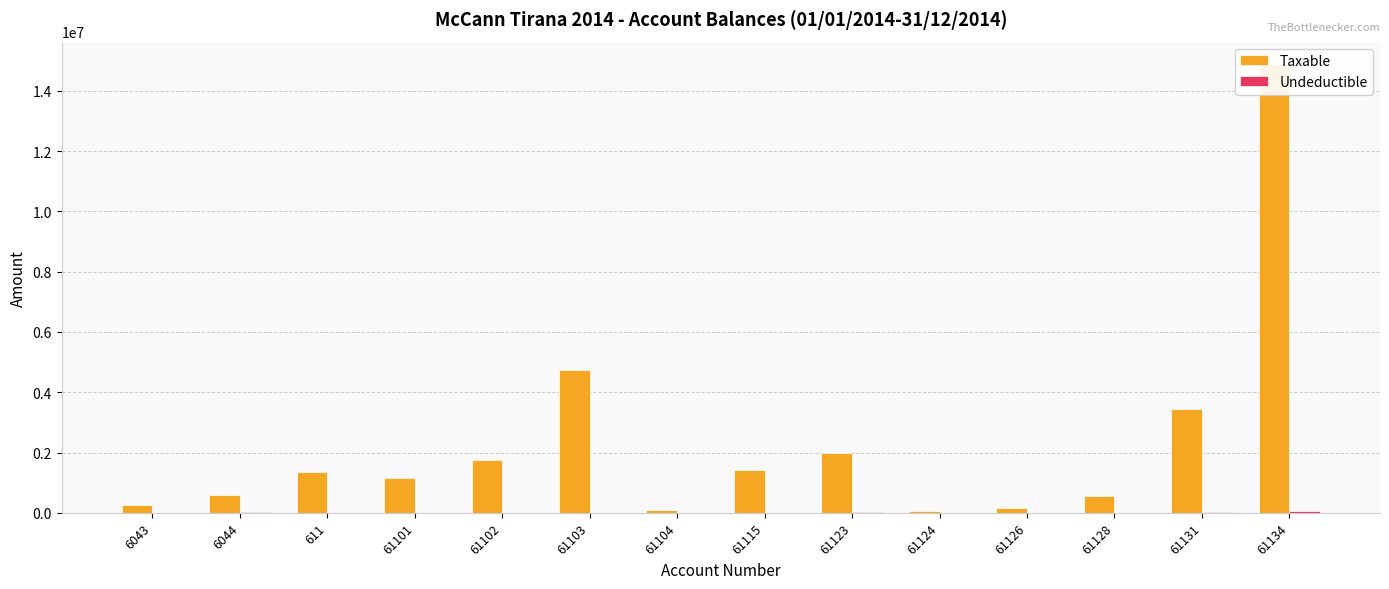

List the labels in order of Undeductible value, largest first.

61134, 61131, 61123, 6044, 61126, 61103, 61115, 6043, 611, 61101, 61102, 61104, 61124, 61128